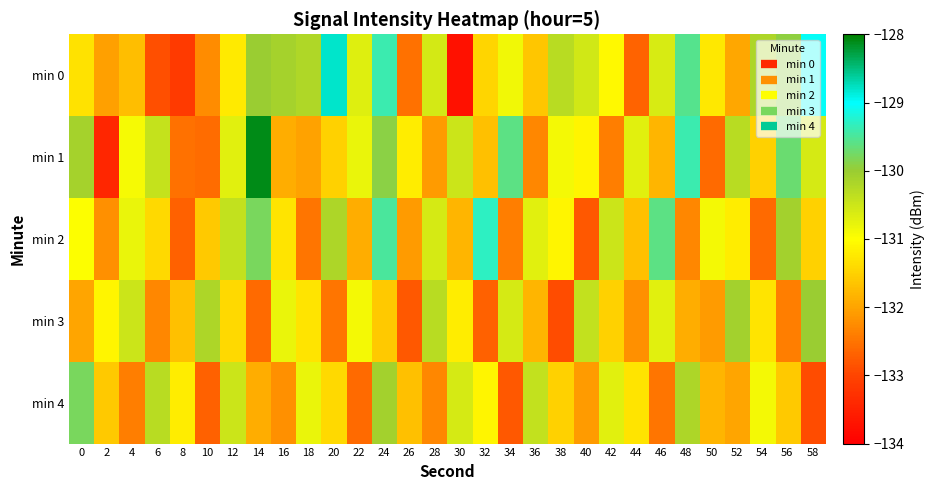

Which series has the largest range (max minus min)?

min 1